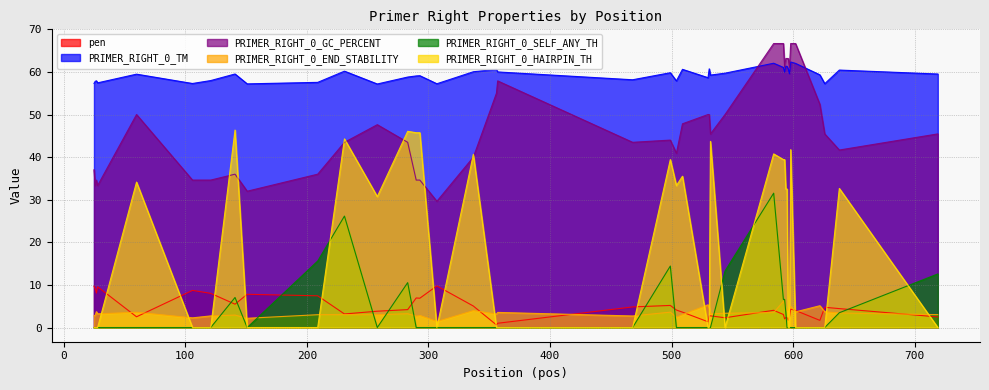

Reading right to left, what are all the values shown in this chart?

pen: 719=2.5	638=4.4	626=4.8	622=1.7	602=4.0	598=4.3	597=2.4	596=1.7	595=2.3	594=2.3	593=2.0	592=3.1	584=4.0	544=2.3	532=2.7	531=2.7	530=1.4	509=3.6	504=4.1	499=5.2	468=4.8	357=1.0	356=0.6	337=5.0	307=9.8	293=6.9	290=6.9	283=4.2	258=3.8	231=3.2	209=7.4	151=7.8	141=5.5	121=8.0	106=8.7	60=2.5	28=9.6	27=8.1	26=9.2	25=9.7
PRIMER_RIGHT_0_TM: 719=59.5	638=60.4	626=57.2	622=59.3	602=62.0	598=62.3	597=59.6	596=60.7	595=61.3	594=61.3	593=60.0	592=61.1	584=62.0	544=59.7	532=59.3	531=60.7	530=58.6	509=60.6	504=57.9	499=59.8	468=58.2	357=60.0	356=60.6	337=60.0	307=57.2	293=59.1	290=59.1	283=58.8	258=57.2	231=60.2	209=57.6	151=57.2	141=59.5	121=58.0	106=57.3	60=59.5	28=57.4	27=57.9	26=57.8	25=57.3
PRIMER_RIGHT_0_GC_PERCENT: 719=45.5	638=41.7	626=45.5	622=52.4	602=66.7	598=66.7	597=61.1	596=63.2	595=63.2	594=63.2	593=61.1	592=66.7	584=66.7	544=50.0	532=45.5	531=50.0	530=50.0	509=47.8	504=40.9	499=44.0	468=43.5	357=57.9	356=55.0	337=40.0	307=29.6	293=34.6	290=34.6	283=43.5	258=47.6	231=43.5	209=36.0	151=32.0	141=36.0	121=34.6	106=34.6	60=50.0	28=33.3	27=34.6	26=33.3	25=37.0
PRIMER_RIGHT_0_END_STABILITY: 719=3.0	638=3.4	626=3.7	622=5.1	602=3.7	598=4.9	597=4.5	596=4.0	595=4.0	594=4.3	593=5.5	592=6.1	584=3.5	544=3.4	532=3.2	531=4.6	530=5.3	509=3.0	504=2.4	499=3.6	468=2.7	357=3.5	356=3.2	337=4.0	307=1.4	293=2.8	290=2.7	283=3.2	258=3.0	231=3.0	209=3.0	151=2.2	141=2.9	121=2.7	106=2.3	60=3.6	28=3.2	27=3.7	26=2.9	25=2.7
PRIMER_RIGHT_0_SELF_ANY_TH: 719=12.6	638=3.5	626=0.0	622=0.0	602=0.0	598=0.0	597=0.0	596=0.0	595=0.0	594=3.6	593=6.6	592=6.6	584=31.5	544=13.3	532=0.0	531=0.0	530=0.0	509=0.0	504=0.0	499=14.4	468=0.0	357=0.0	356=0.0	337=0.0	307=0.0	293=0.0	290=0.0	283=10.5	258=0.0	231=26.2	209=15.6	151=0.0	141=7.0	121=0.0	106=0.0	60=0.0	28=0.0	27=0.0	26=0.0	25=0.0
PRIMER_RIGHT_0_HAIRPIN_TH: 719=0.0	638=32.6	626=0.0	622=0.0	602=0.0	598=41.8	597=0.0	596=0.0	595=32.5	594=32.5	593=39.4	592=39.4	584=40.8	544=0.0	532=43.7	531=0.0	530=0.0	509=35.5	504=33.3	499=39.4	468=0.0	357=0.0	356=0.0	337=40.7	307=0.0	293=45.7	290=45.7	283=46.1	258=30.7	231=44.3	209=0.0	151=0.0	141=46.4	121=0.0	106=0.0	60=34.1	28=0.0	27=0.0	26=0.0	25=0.0